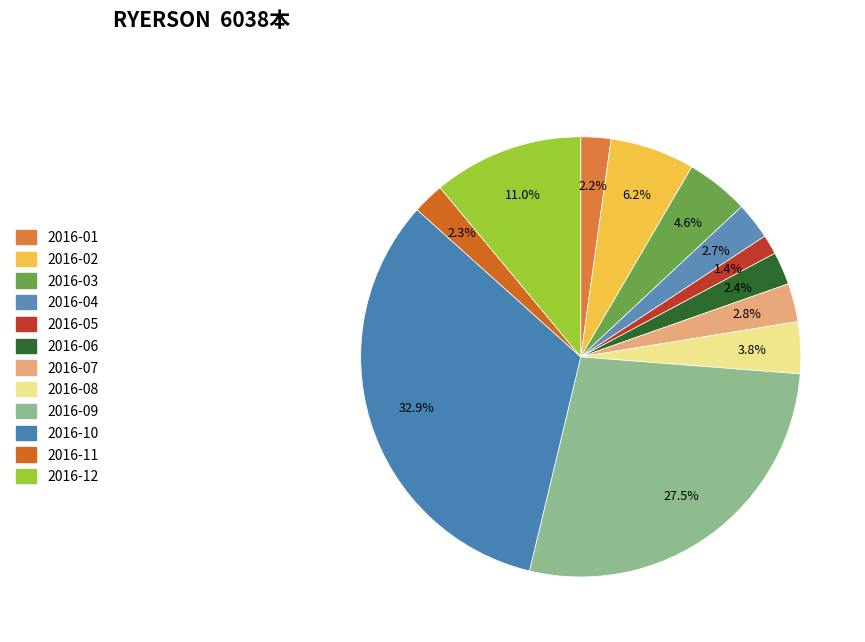

Rank the categories by value from lowest to highest.

2016-05, 2016-01, 2016-11, 2016-06, 2016-04, 2016-07, 2016-08, 2016-03, 2016-02, 2016-12, 2016-09, 2016-10